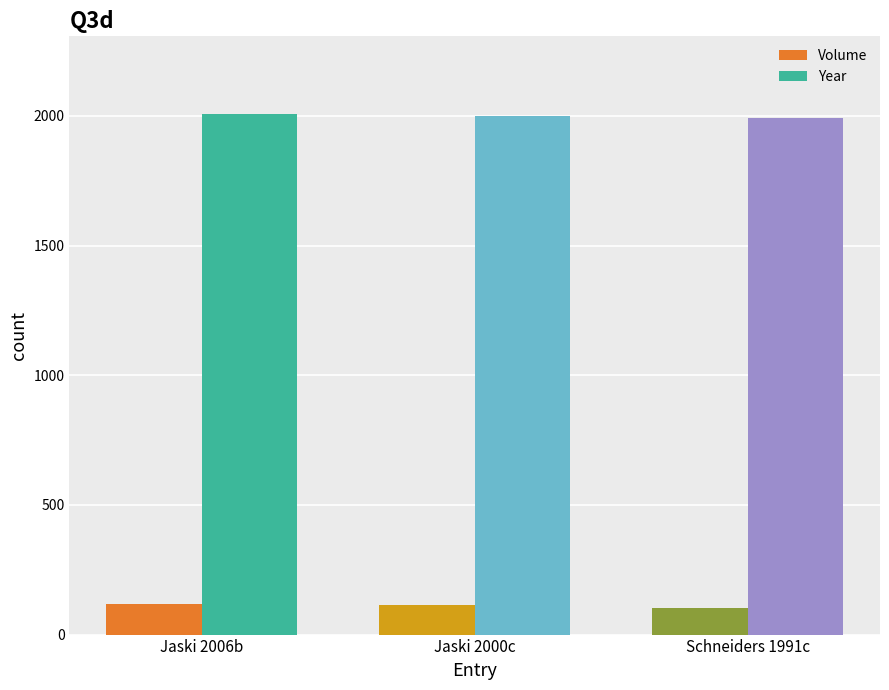

Does the chart contain stacked bars?

No